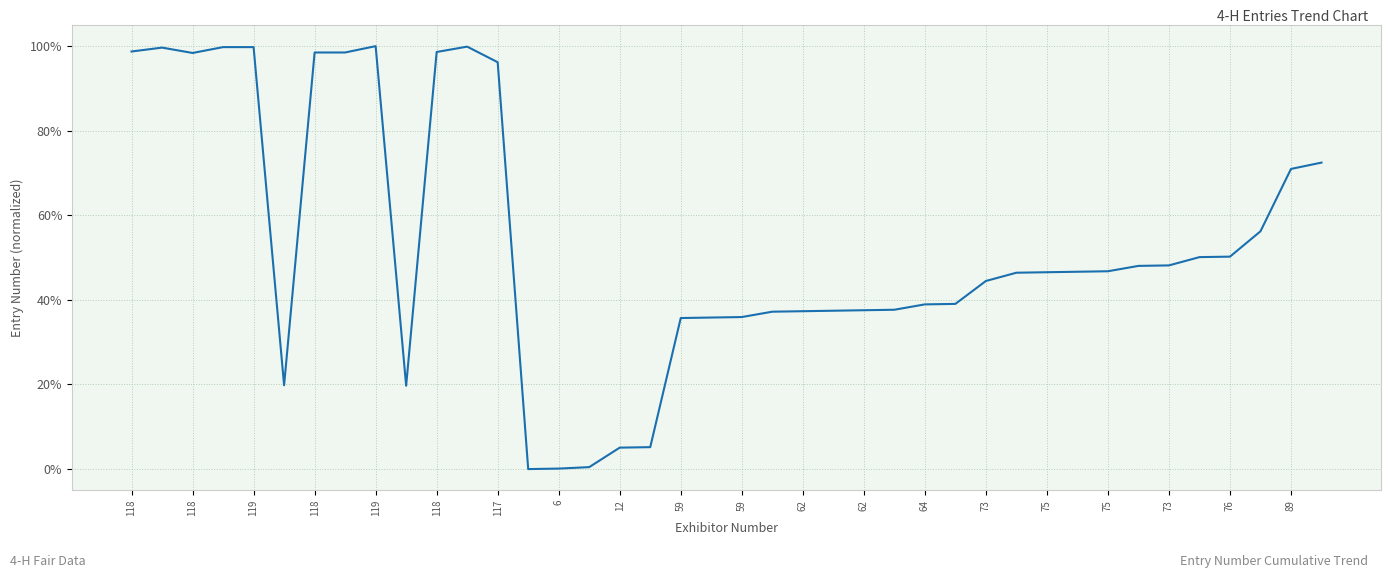

What is the maximum value shown in the chart?

100.0